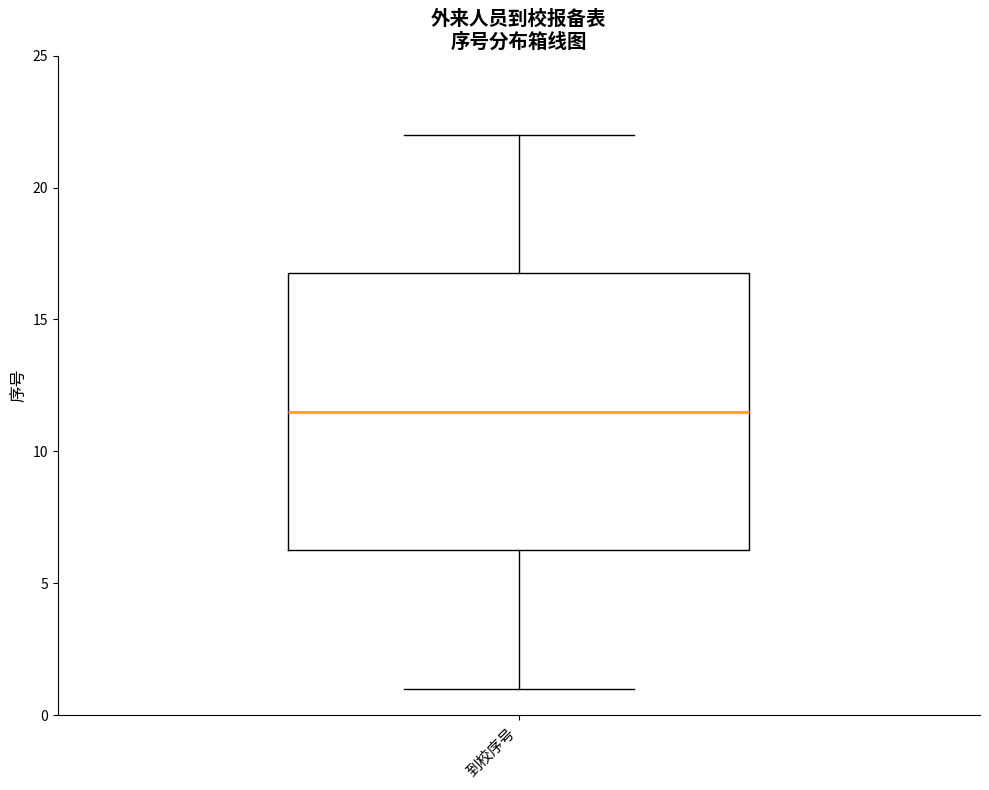

Where does the median line of the box for 到校序号 sit on the y-axis? The values are not printed on the chart, so give them approximately, as read against the axis.

11.5